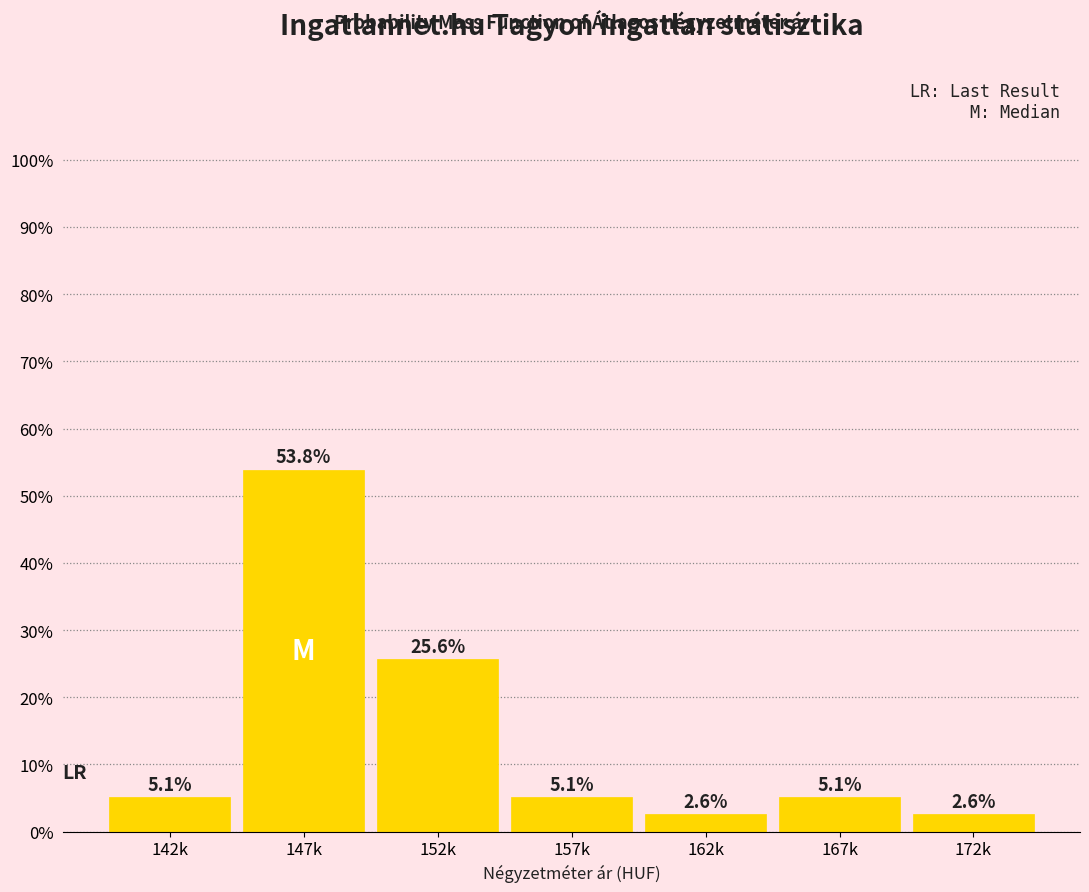

Reading right to left, transcribe all the data shown in this chart.

172k=2.6	167k=5.1	162k=2.6	157k=5.1	152k=25.6	147k=53.8	142k=5.1